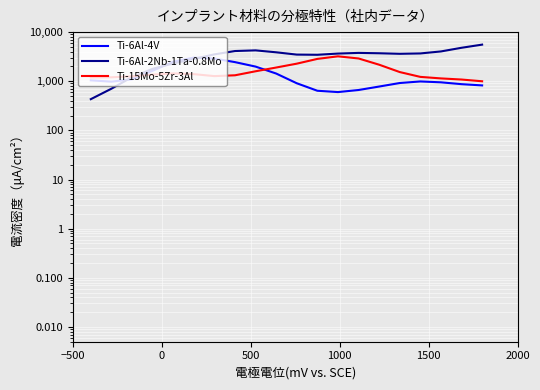

How many data points does each series have?

20